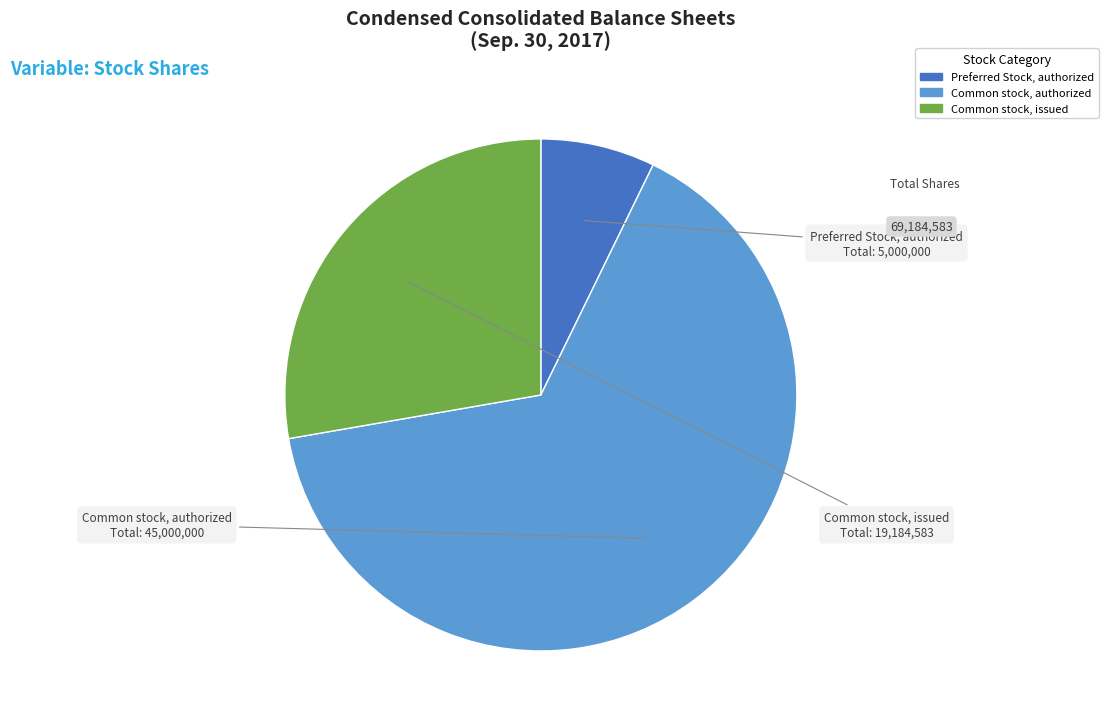

What is the smallest slice in the pie chart?

Preferred Stock, authorized